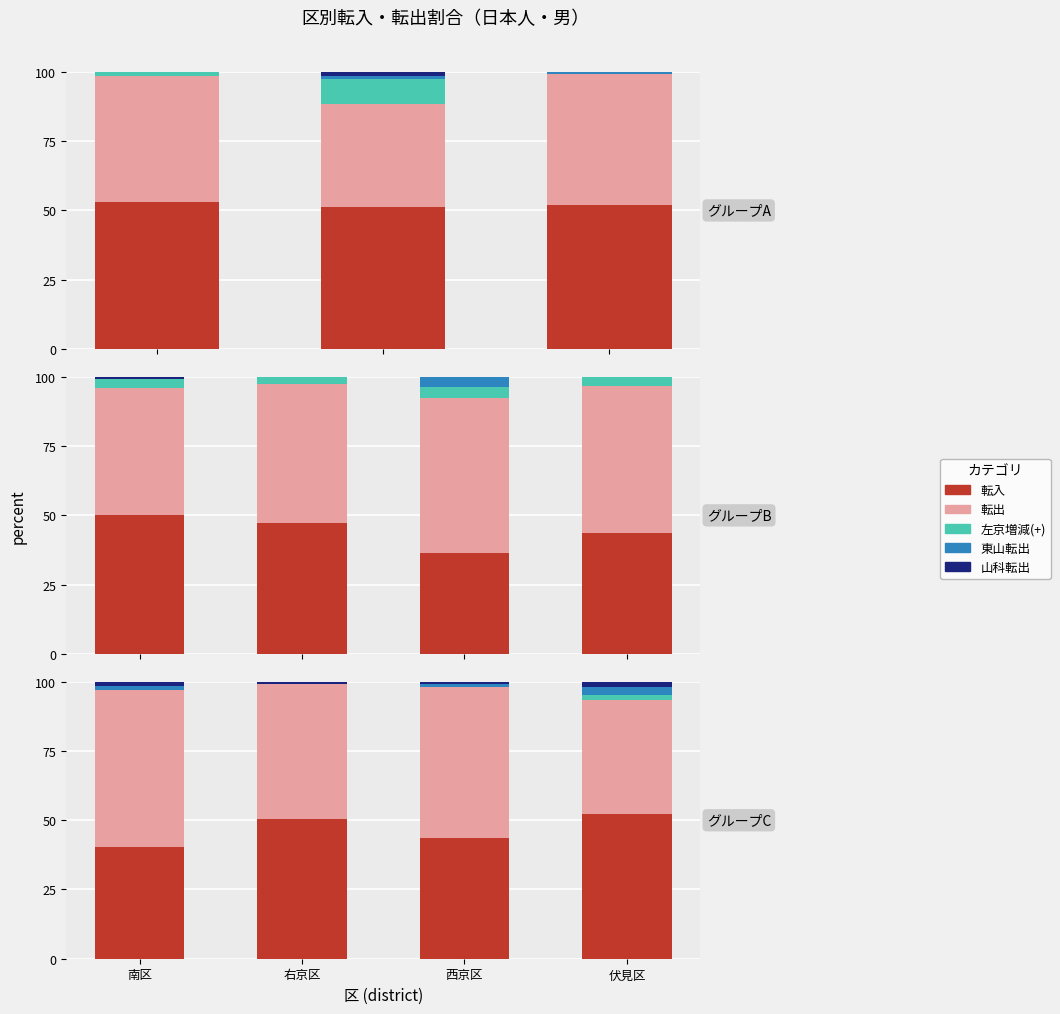

How many groups of bars are there?

3